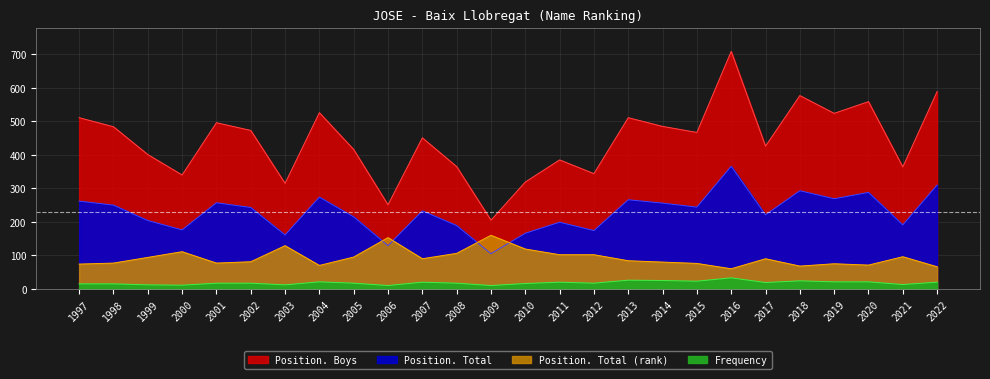

Reading left to right, what are all the values shown in this chart?

Position. Total: 1997=262	1998=250	1999=204	2000=176	2001=257	2002=243	2003=161	2004=274	2005=215	2006=129	2007=233	2008=189	2009=105	2010=166	2011=199	2012=174	2013=266	2014=256	2015=244	2016=366	2017=221	2018=293	2019=269	2020=288	2021=191	2022=310
Position. Boys: 1997=511	1998=484	1999=401	2000=340	2001=496	2002=473	2003=315	2004=526	2005=416	2006=251	2007=451	2008=365	2009=205	2010=319	2011=385	2012=344	2013=511	2014=485	2015=467	2016=709	2017=426	2018=577	2019=524	2020=559	2021=364	2022=589
Frequency: 1997=15	1998=15	1999=12	2000=11	2001=17	2002=17	2003=12	2004=21	2005=17	2006=10	2007=20	2008=17	2009=10	2010=16	2011=20	2012=17	2013=26	2014=25	2015=23	2016=33	2017=19	2018=24	2019=21	2020=21	2021=13	2022=20
Position. Total (rank): 1997=74	1998=77	1999=94	2000=111	2001=77	2002=81	2003=129	2004=70	2005=95	2006=153	2007=90	2008=106	2009=160	2010=119	2011=102	2012=102	2013=84	2014=80	2015=76	2016=60	2017=90	2018=68	2019=75	2020=71	2021=96	2022=66